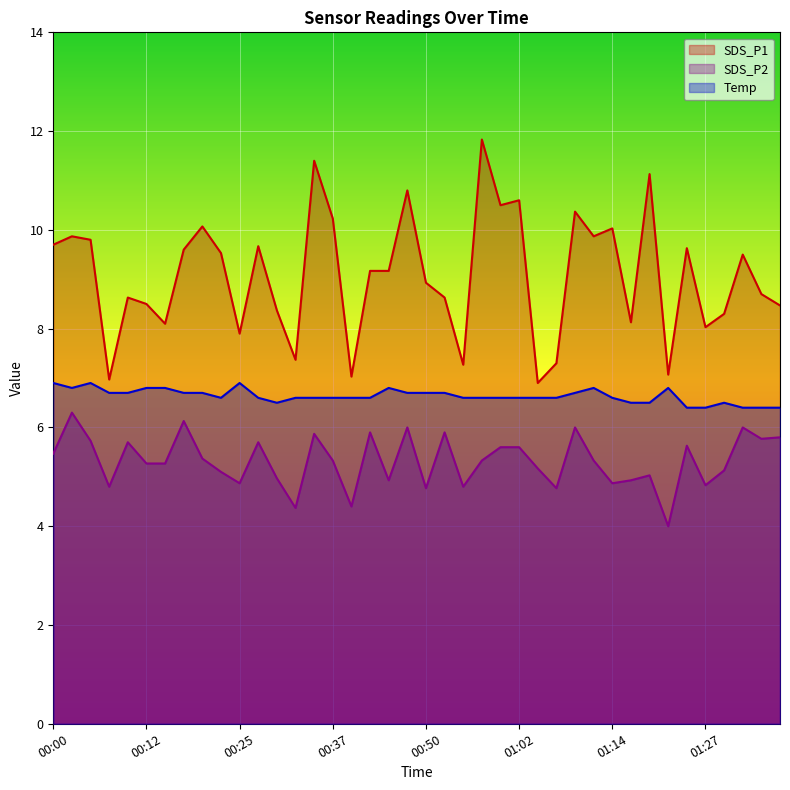

The SDS_P1 series shows 14.7 at 01:14. True or false?

False